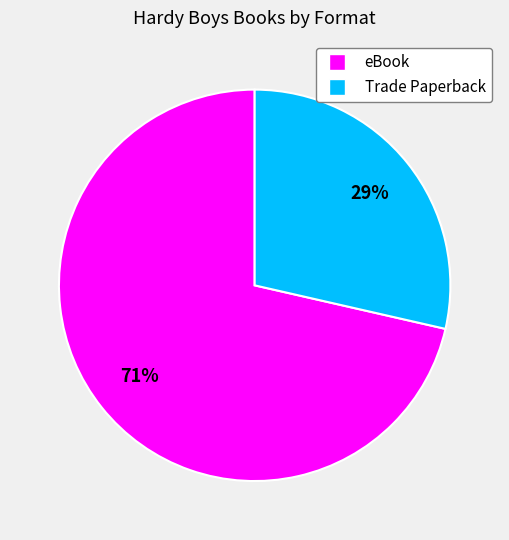

Rank the categories by value from highest to lowest.

eBook, Trade Paperback